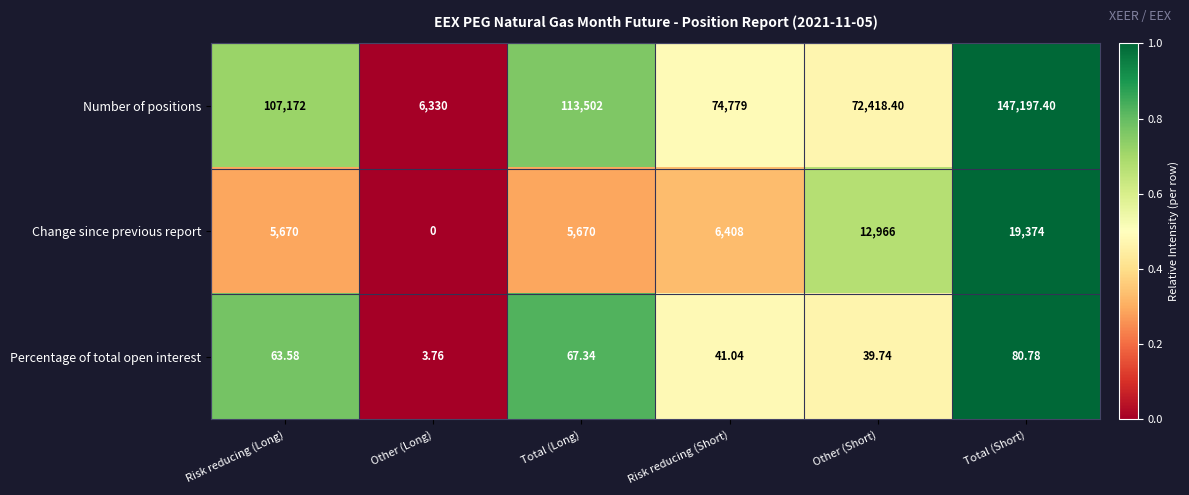

Between Risk reducing (Long) and Other (Short), which series saw the biggest shift?

Number of positions